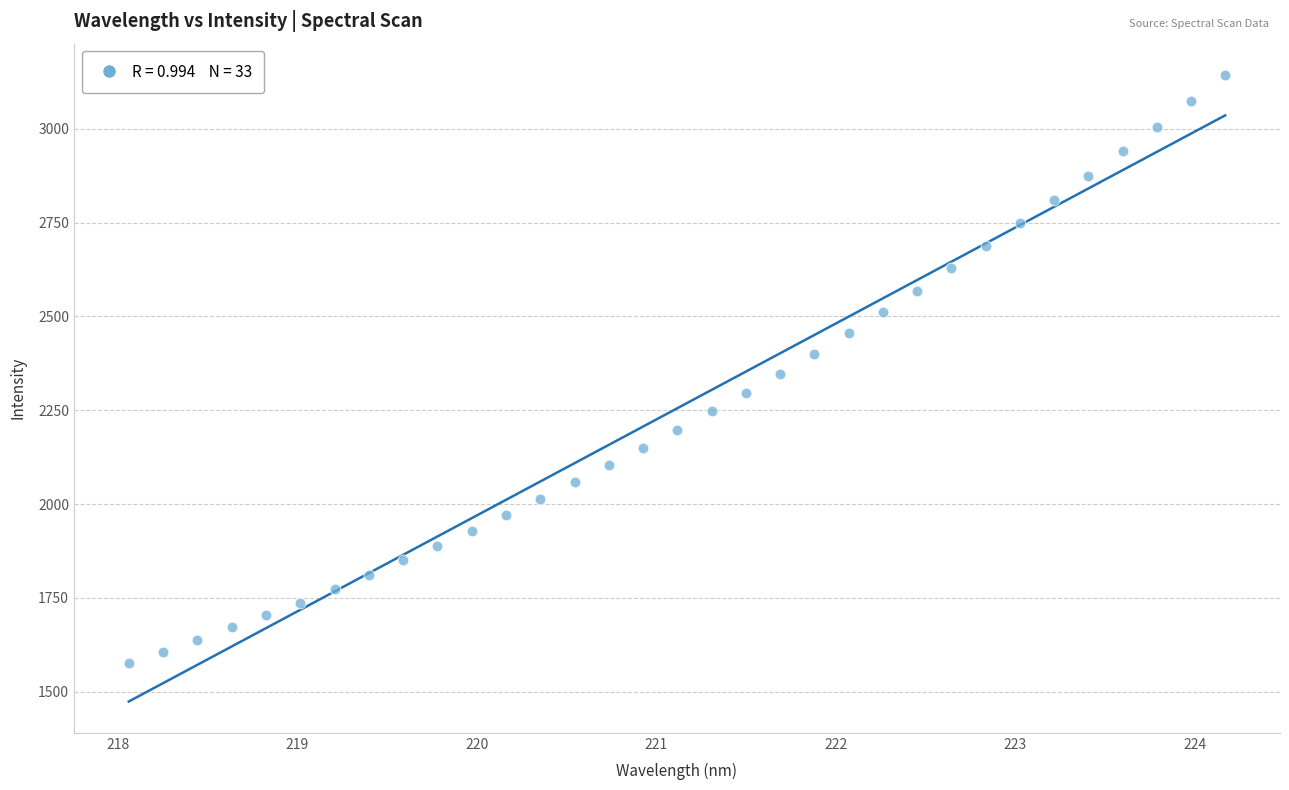

What is the range of X values (max minus min)?

6.1